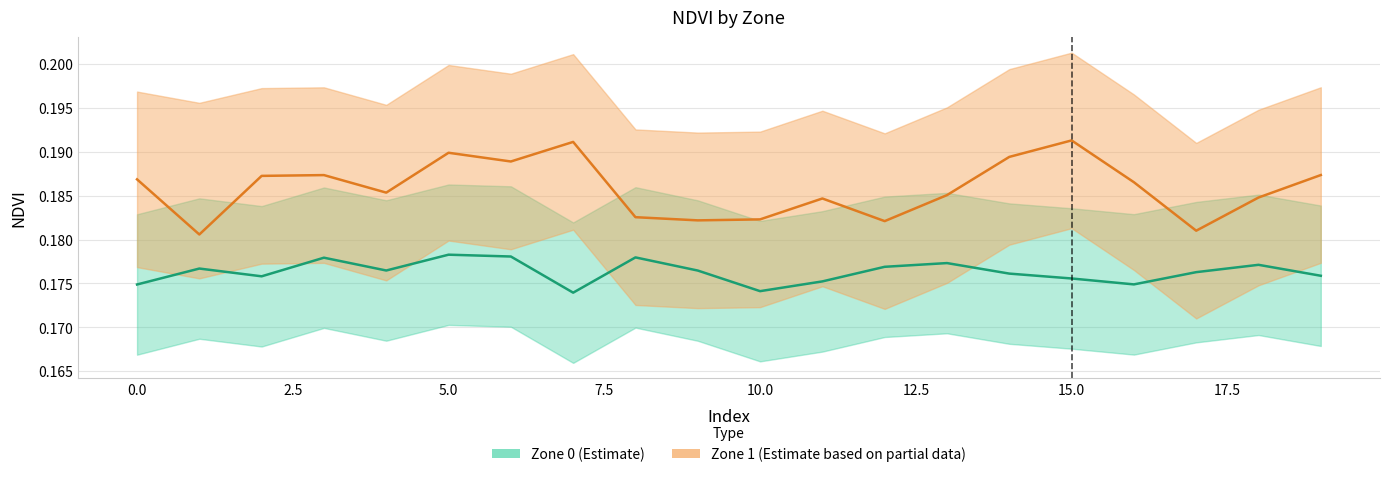

True or false: Zone 1 NDVI and Zone 0 NDVI cross at least once.

False